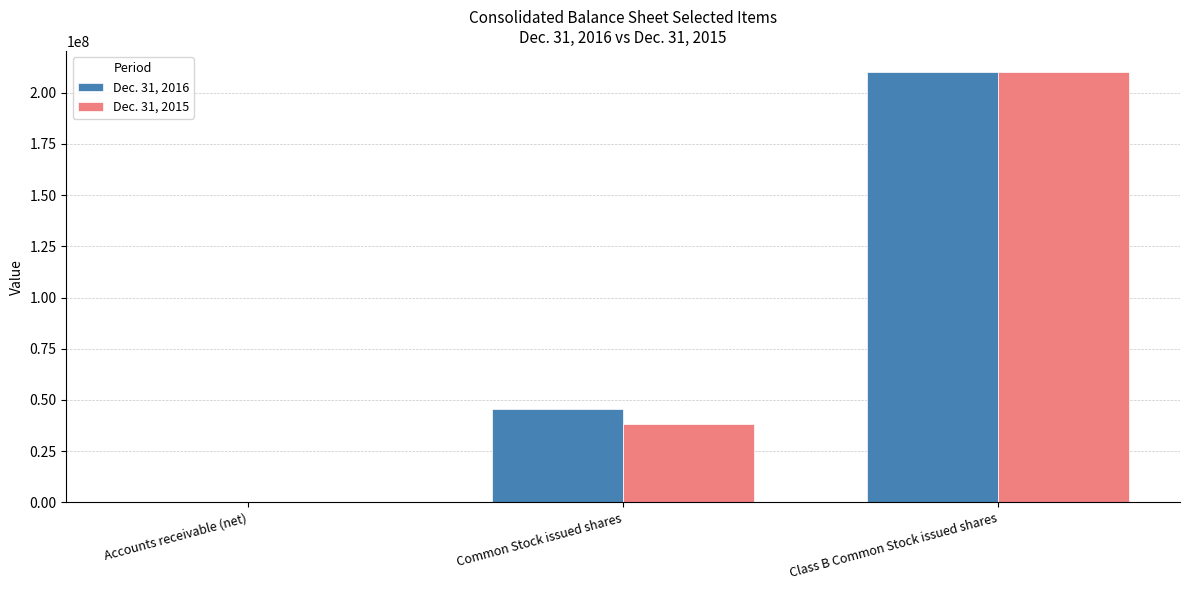

What is the maximum value for Dec. 31, 2015?

209919402